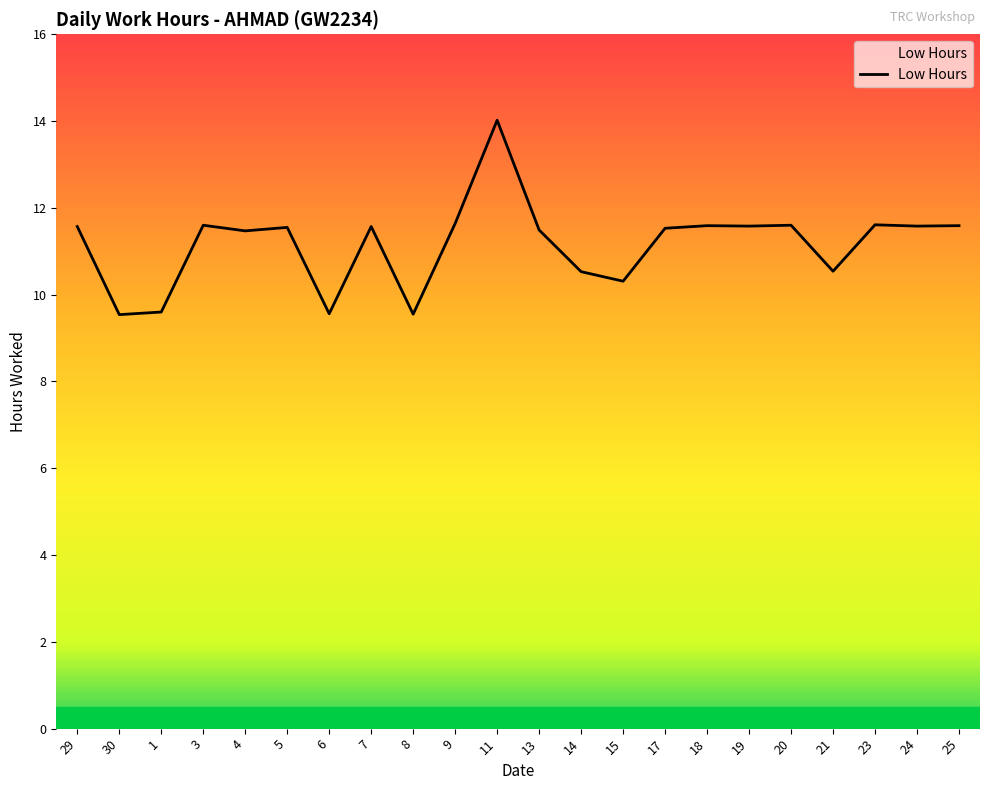

What position from the left is 25?

22